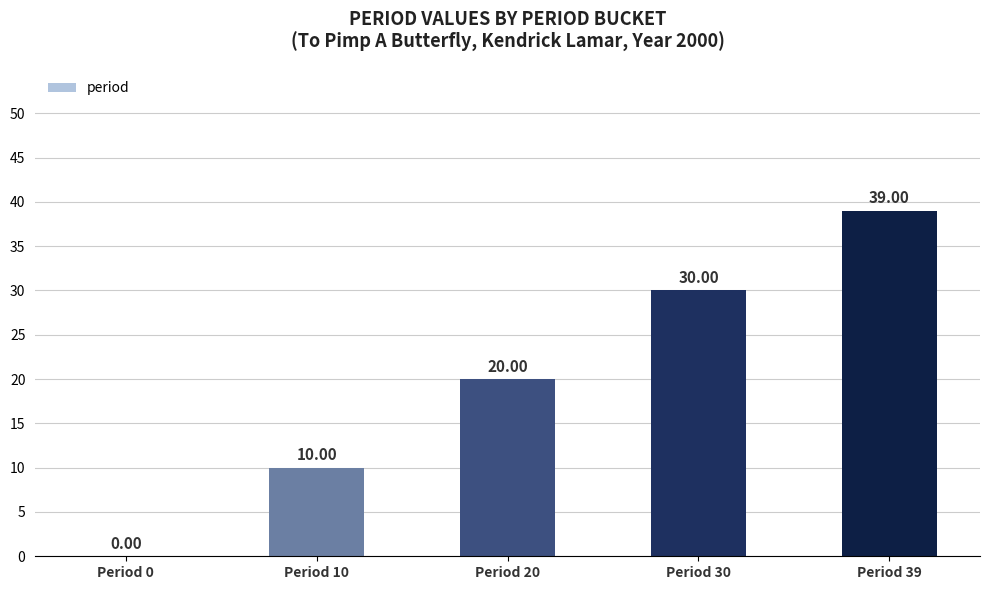

The value at Period 39 is 39. True or false?

True